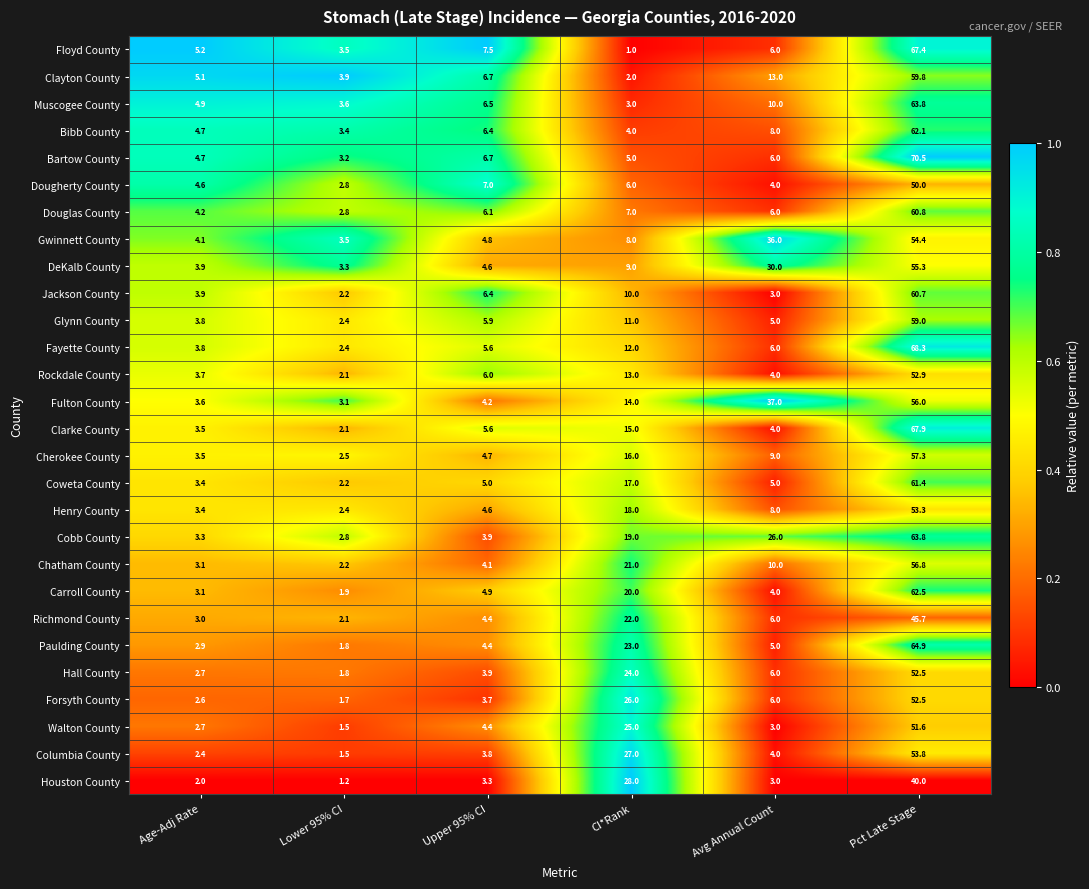

Which series has the largest total across all categories?

Cobb County